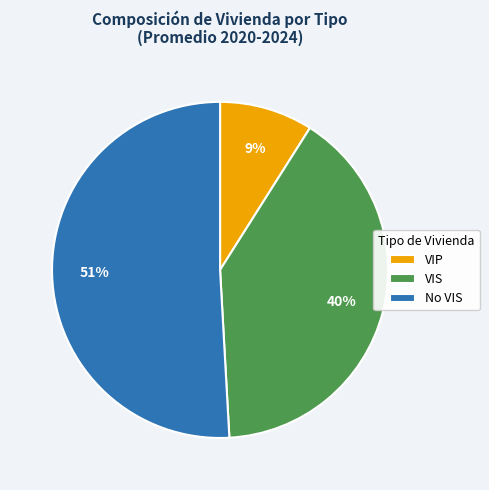

Is the sum of No VIS and VIP greater than half?

Yes